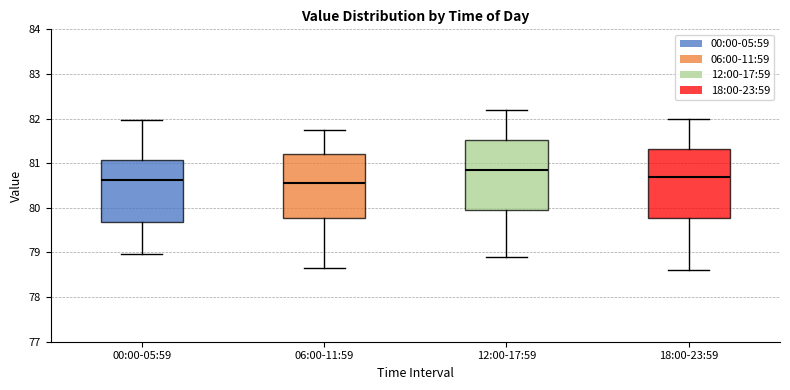

Where does the upper whisker of the box for 00:00-05:59 end on the y-axis? The values are not printed on the chart, so give them approximately, as read against the axis.

82.0